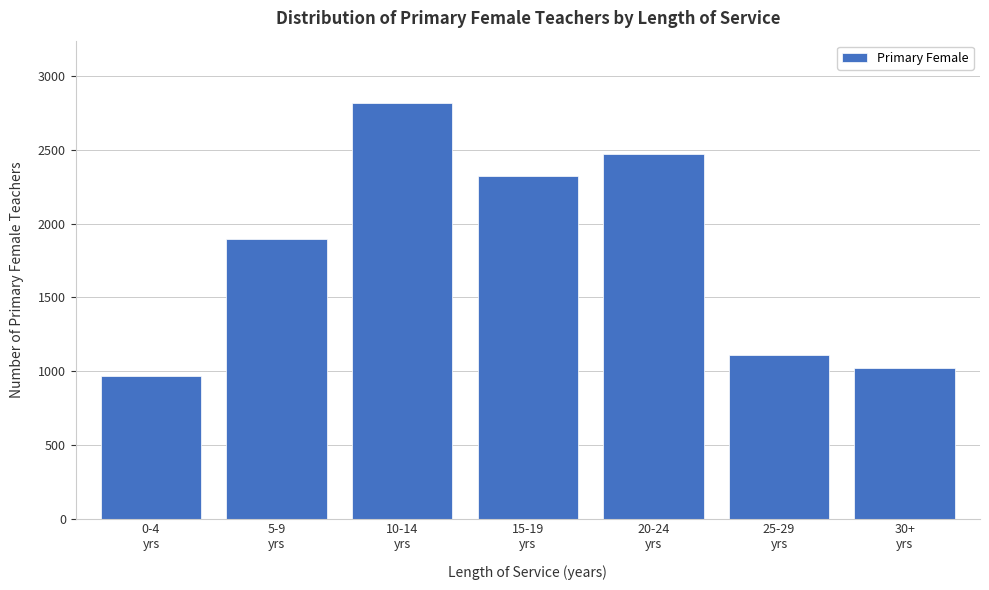

Reading right to left, what are all the values shown in this chart?

1019	1112	2472	2322	2819	1894	967